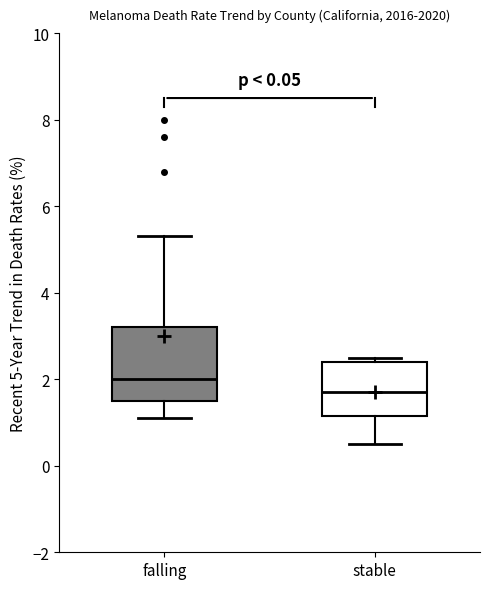

Where is the lower edge of the box for falling on the y-axis? The values are not printed on the chart, so give them approximately, as read against the axis.

1.6